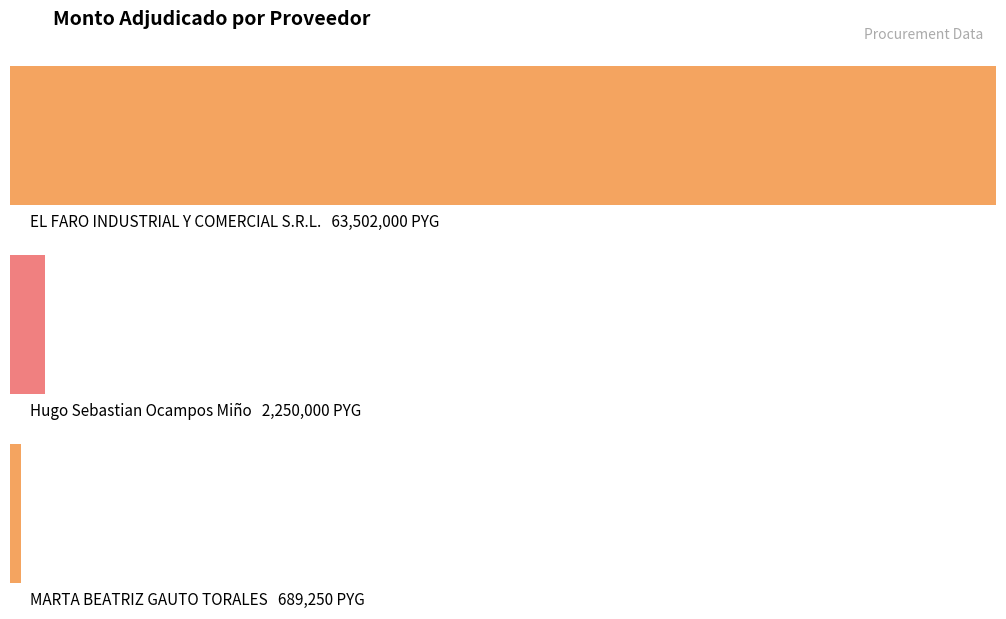

The value at EL FARO INDUSTRIAL Y COMERCIAL S.R.L. is 63502000. True or false?

True